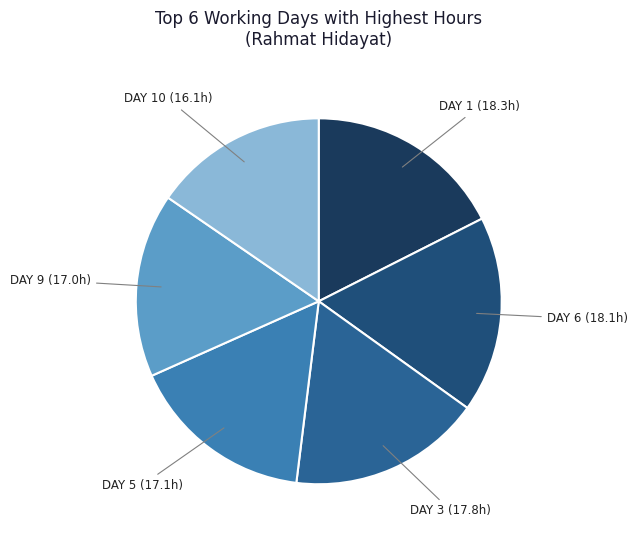

What is the largest slice in the pie chart?

Day 1